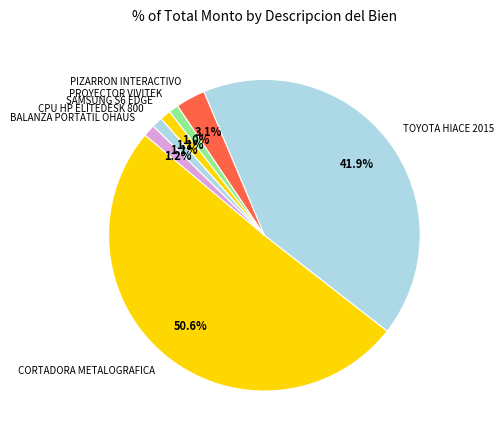

Approximately how many times larger is the value at SAMSUNG S6 EDGE compared to PIZARRON INTERACTIVO?

0.4